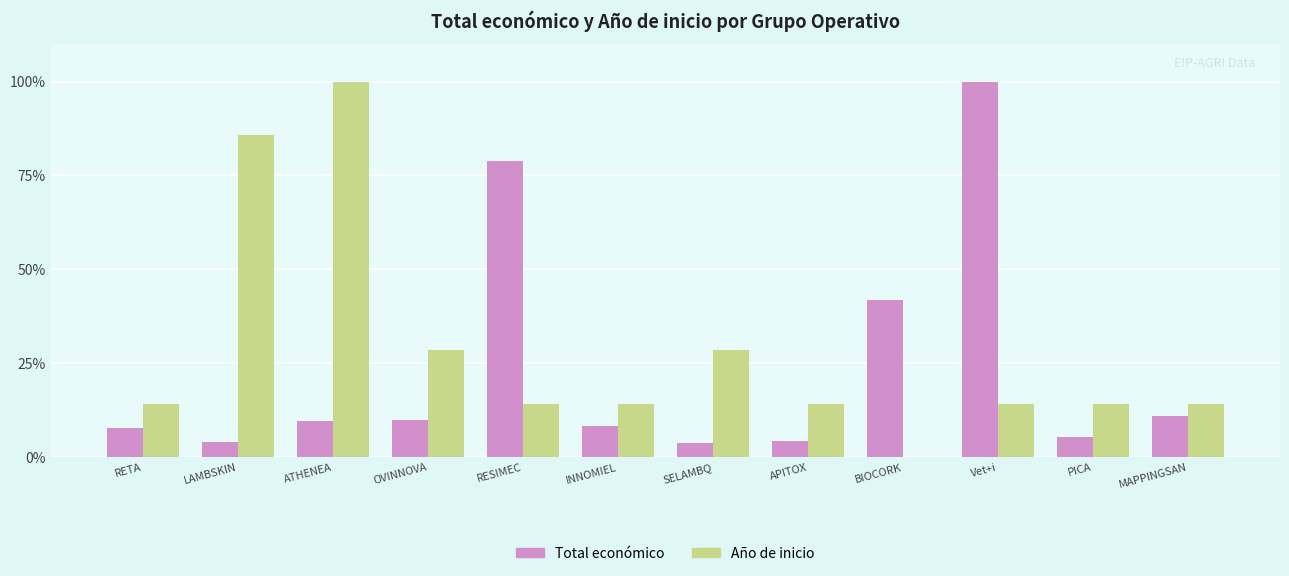

Between ATHENEA and BIOCORK, which series saw the biggest shift?

Año de inicio